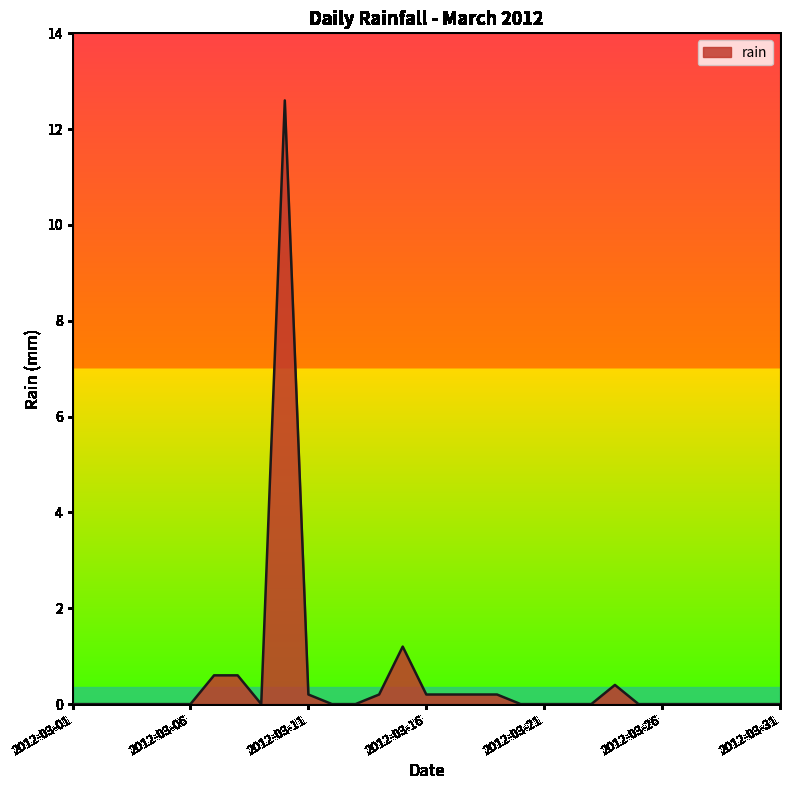

How many lines are shown in the chart?

1